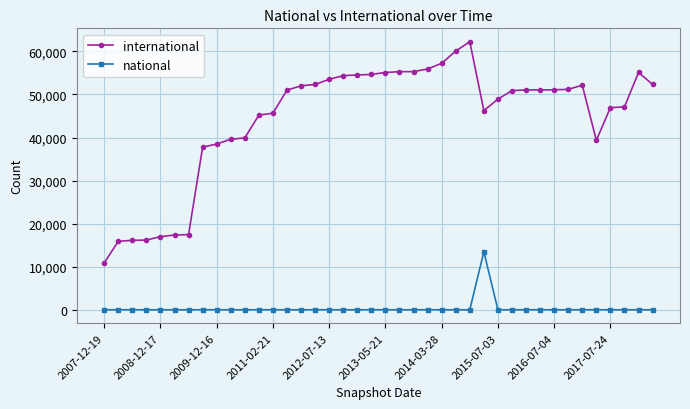

Which series has the largest range (max minus min)?

international